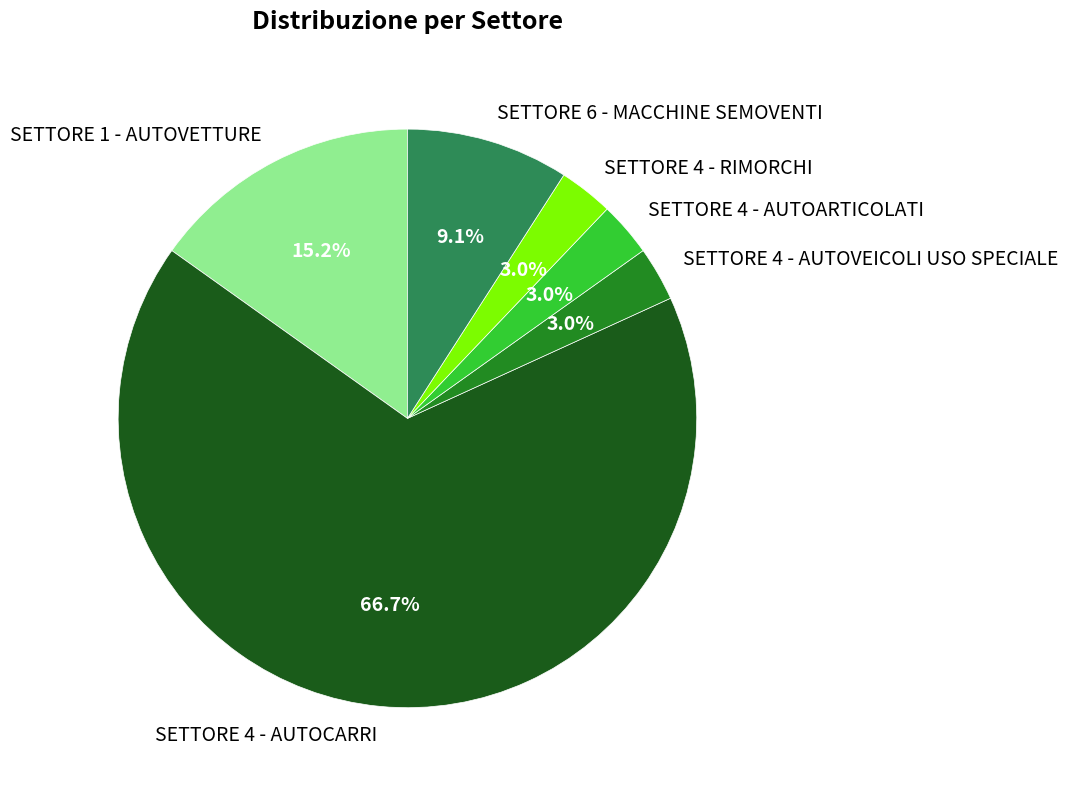

What is the ratio of the value at SETTORE 4 - RIMORCHI to the value at SETTORE 4 - AUTOVEICOLI USO SPECIALE?

1.0